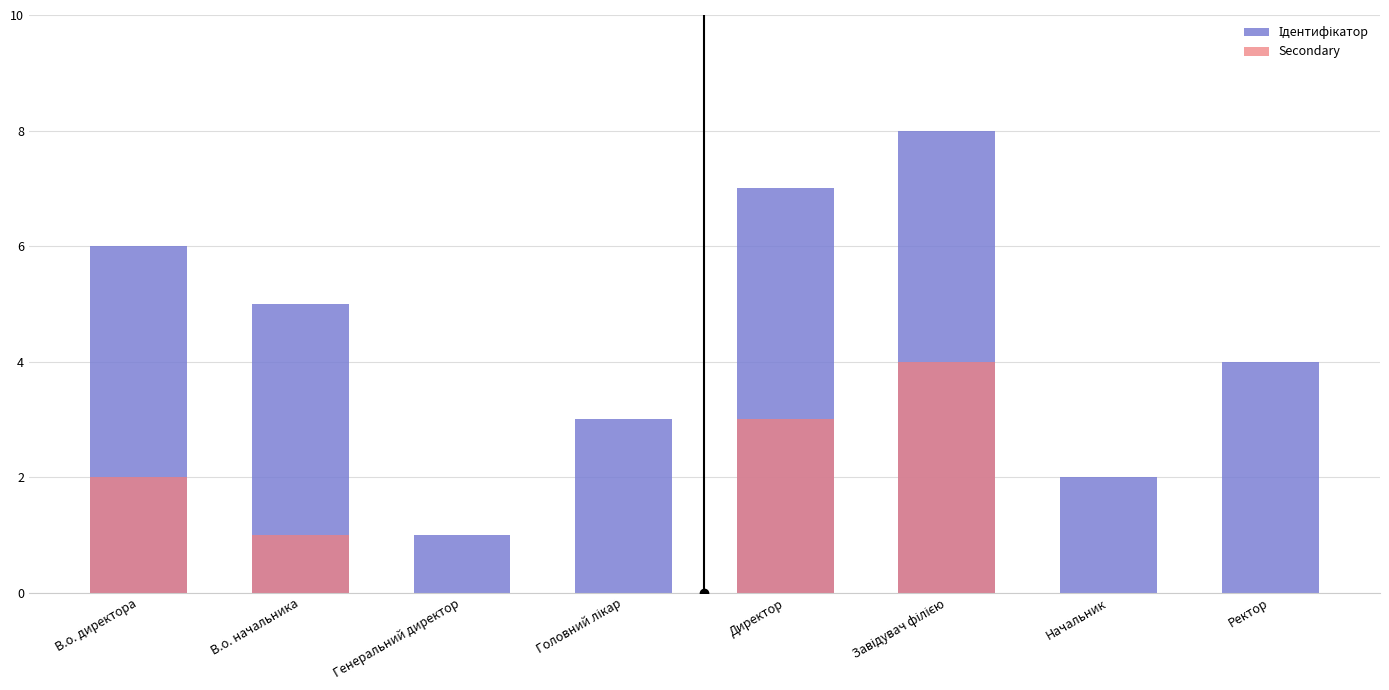

What is the label of the 4th bar from the right?

Директор